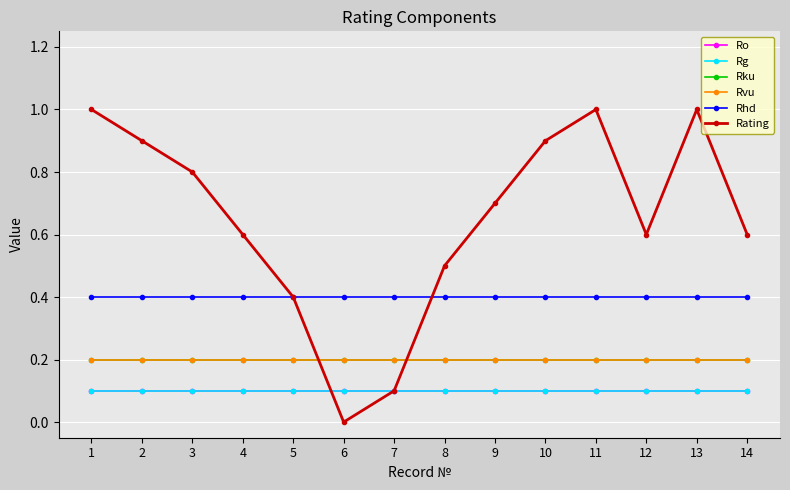

List the labels in order of Rku value, largest first.

1, 2, 3, 4, 5, 6, 7, 8, 9, 10, 11, 12, 13, 14